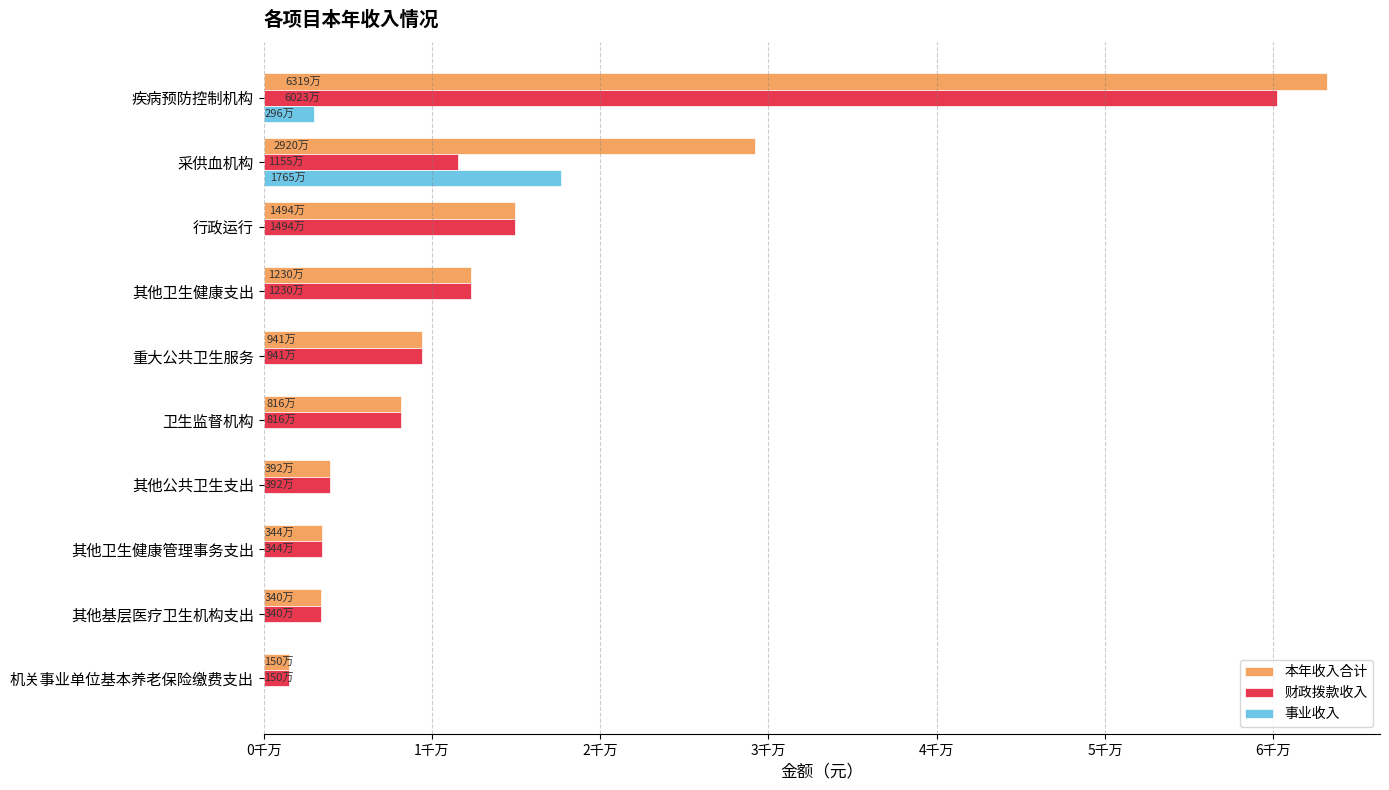

What are all the series names shown in the legend?

本年收入合计, 财政拨款收入, 事业收入